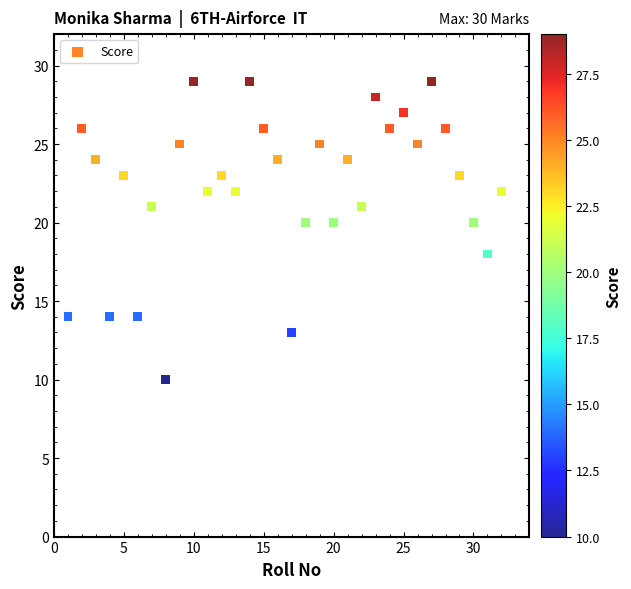

What is the range of X values (max minus min)?

31